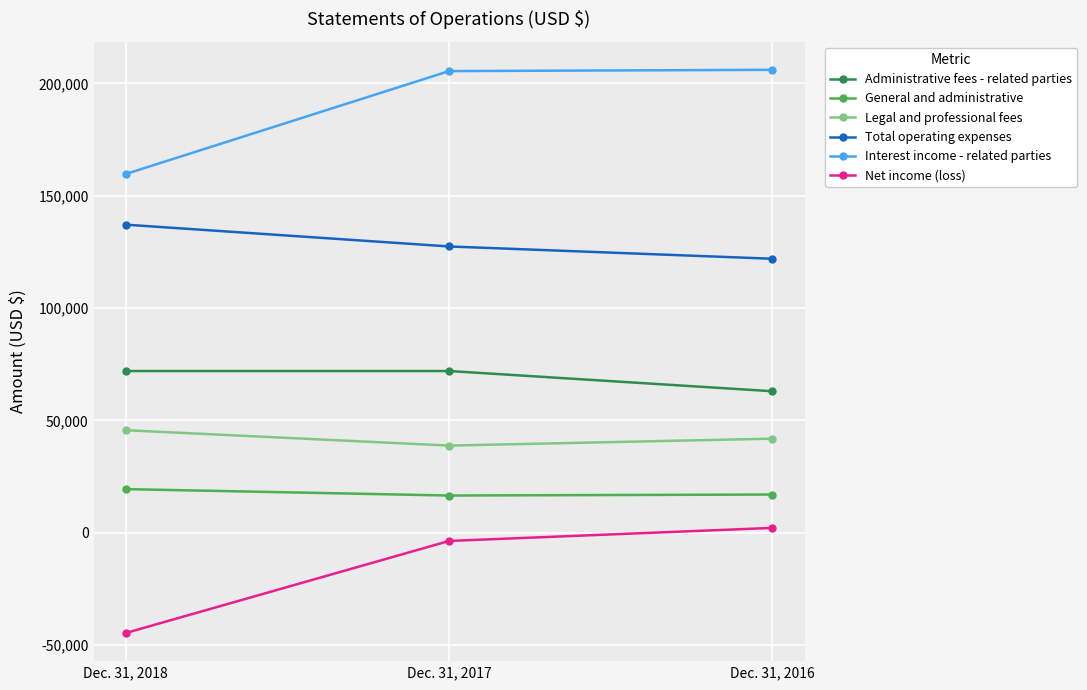

True or false: Total operating expenses has a value of 121946 at Dec. 31, 2016.

True